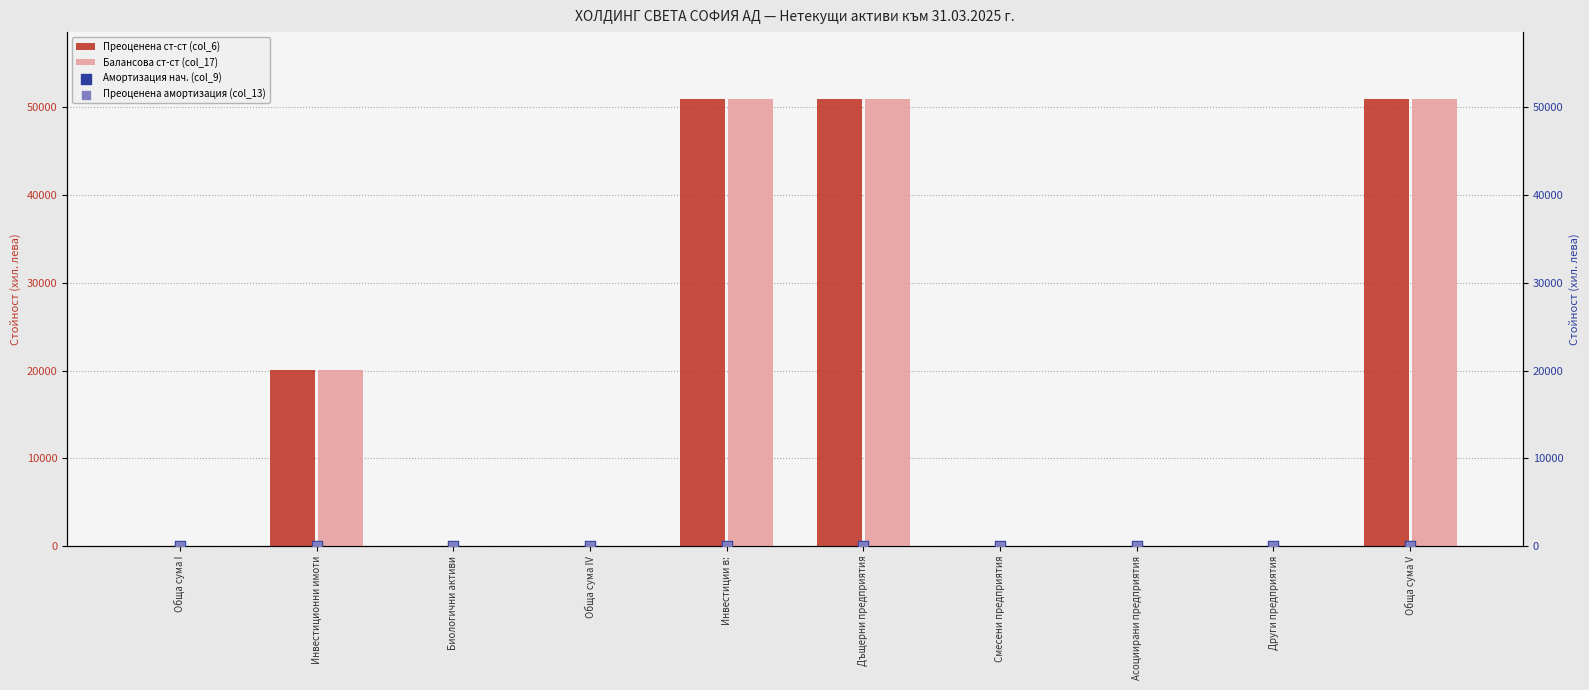

What are all the series names shown in the legend?

Преоценена ст-ст (col_6), Балансова ст-ст (col_17), Амортизация нач. (col_9), Преоценена амортизация (col_13)